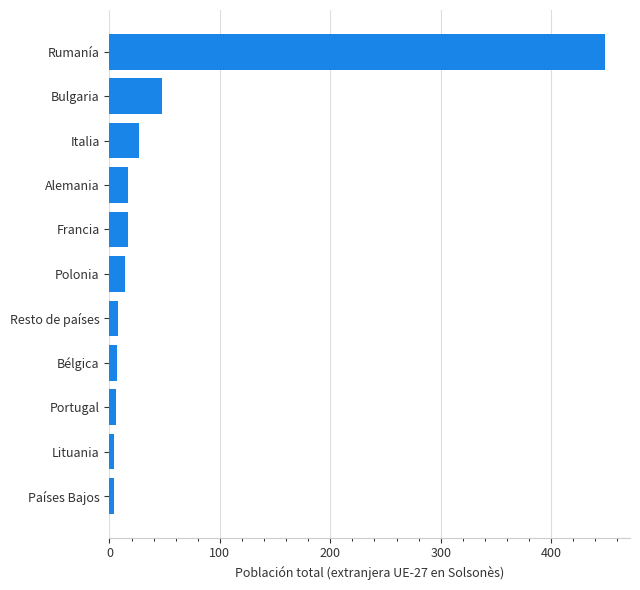

What is the average value?

55